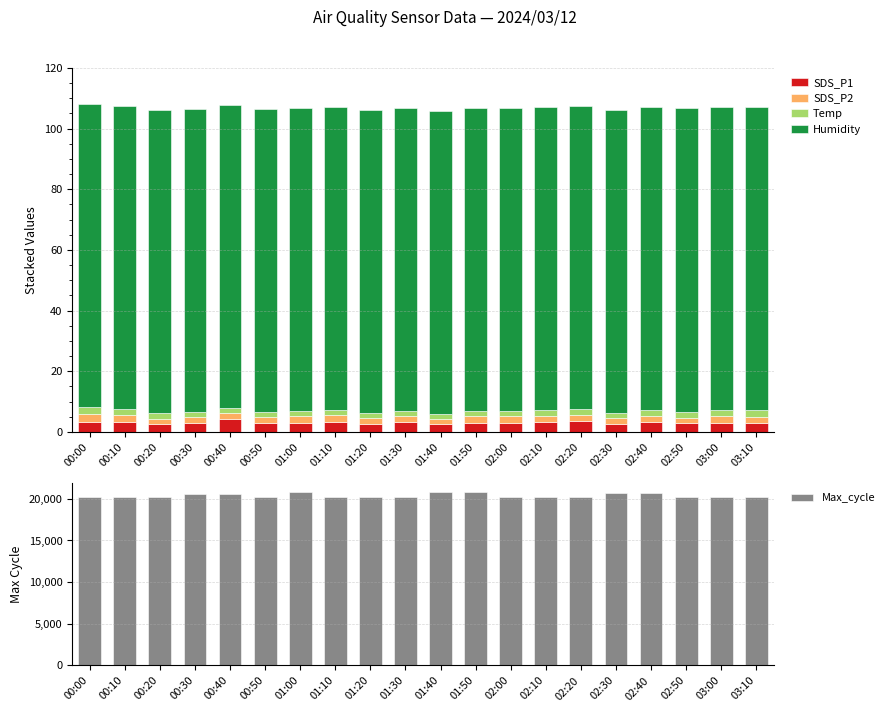

What is the sum of all Humidity values?

1998.0